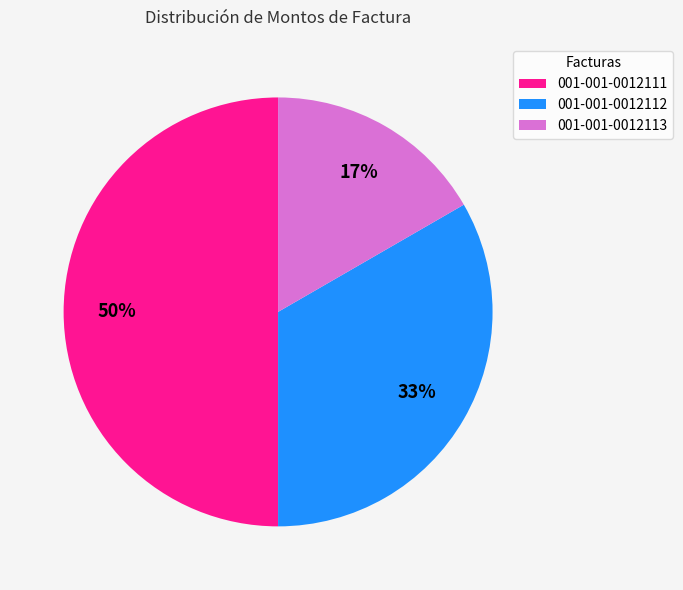

How many segments does this pie chart have?

3